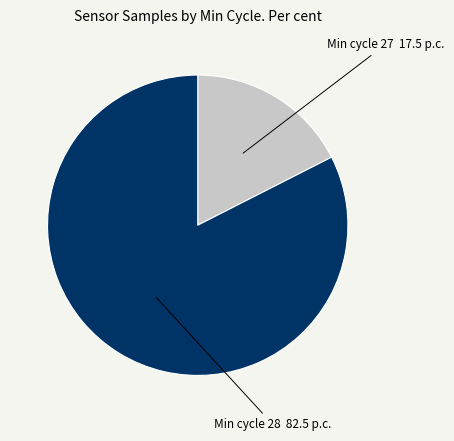

Rank the categories by value from highest to lowest.

Min cycle 28 82.5 p.c., Min cycle 27 17.5 p.c.